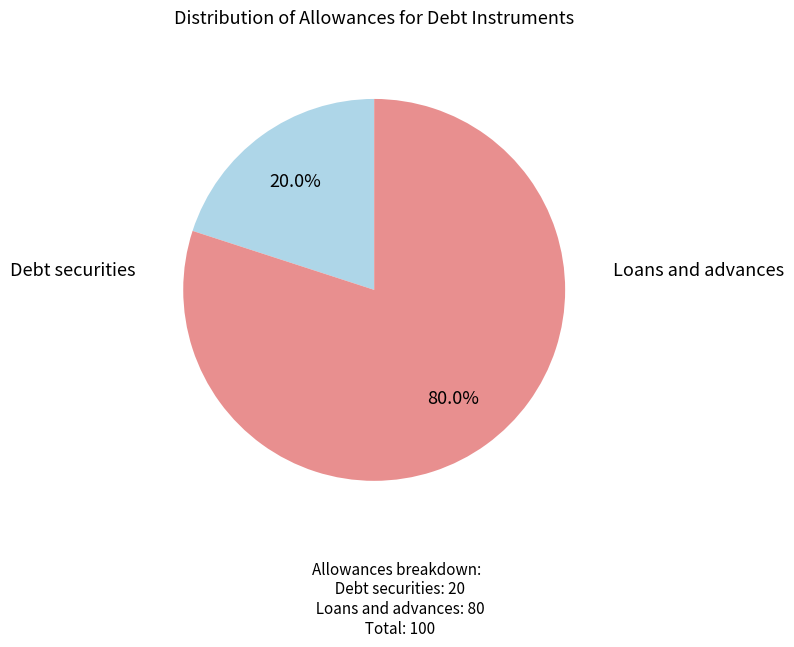

Which category has the biggest portion of the pie?

Loans and advances